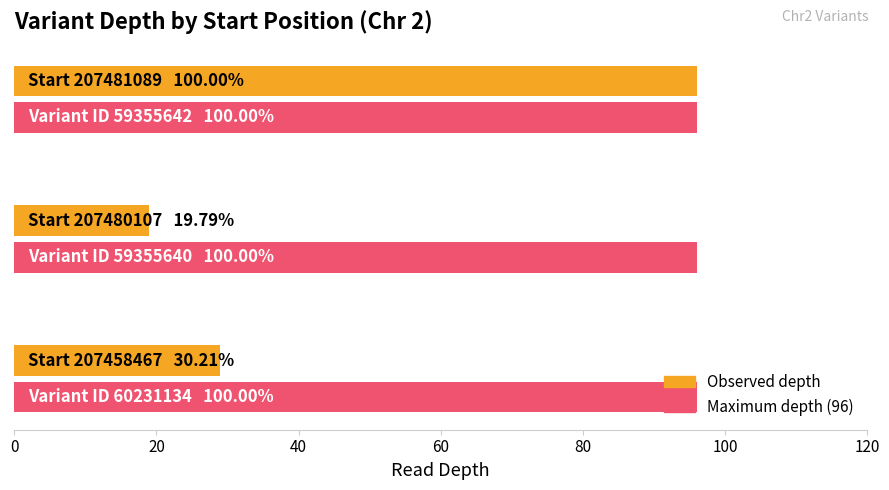

What is the greatest value displayed?

96